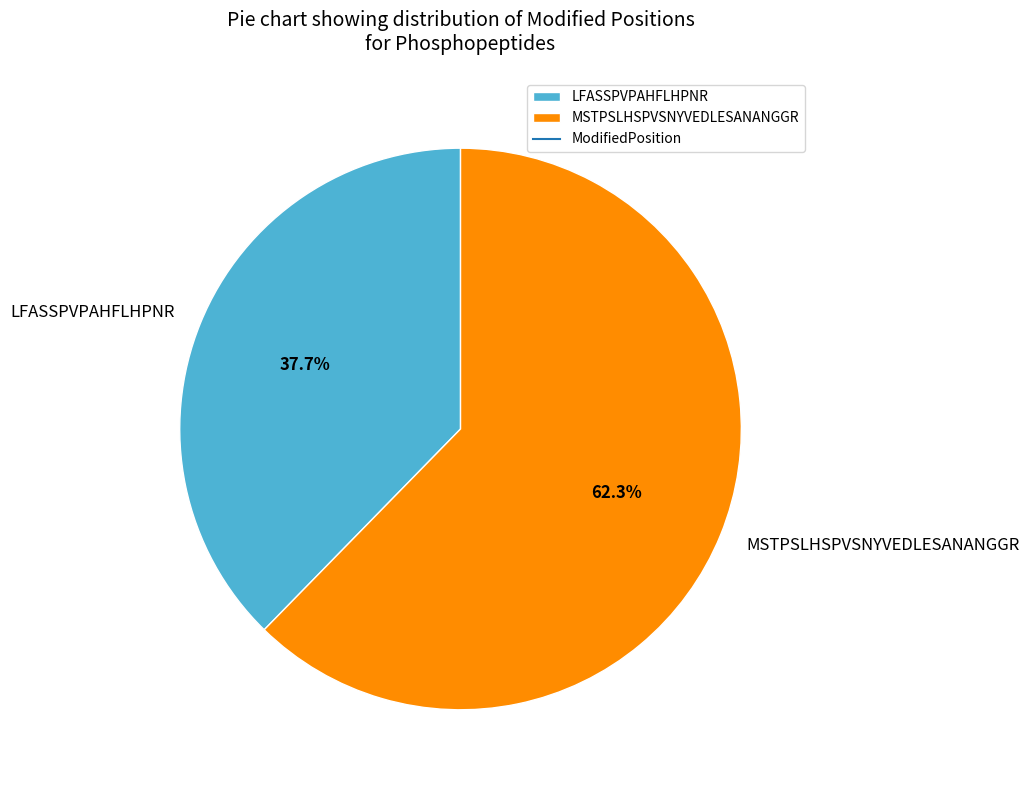

Rank the categories by value from lowest to highest.

LFASSPVPAHFLHPNR, MSTPSLHSPVSNYVEDLESANANGGR